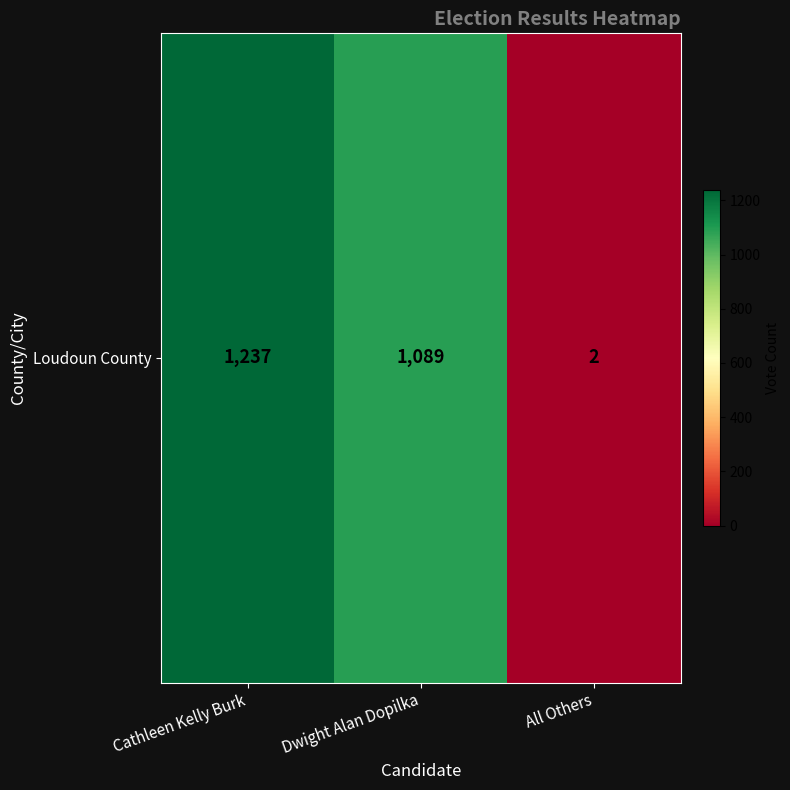

Reading right to left, transcribe all the data shown in this chart.

All Others=2	Dwight Alan Dopilka=1089	Cathleen Kelly Burk=1237